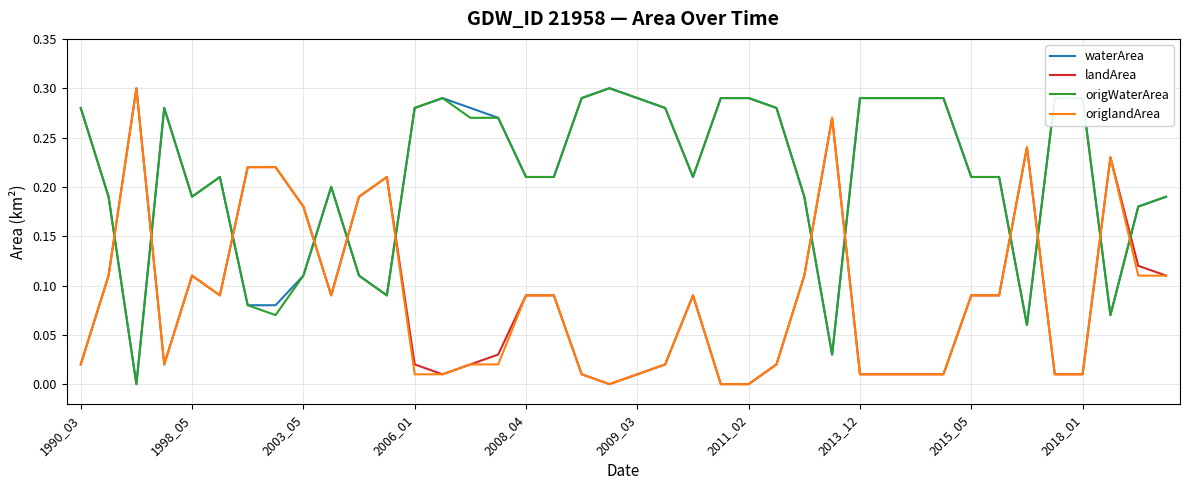

Which series ends up on top after the final intersection of waterArea and landArea?

waterArea